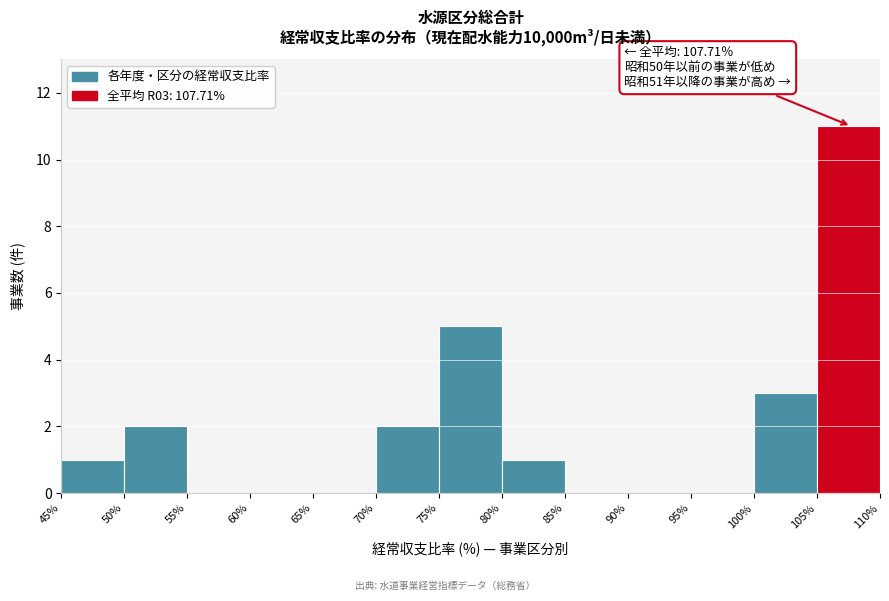

Over which range of the x-axis is the bar tallest?

105% to 110%